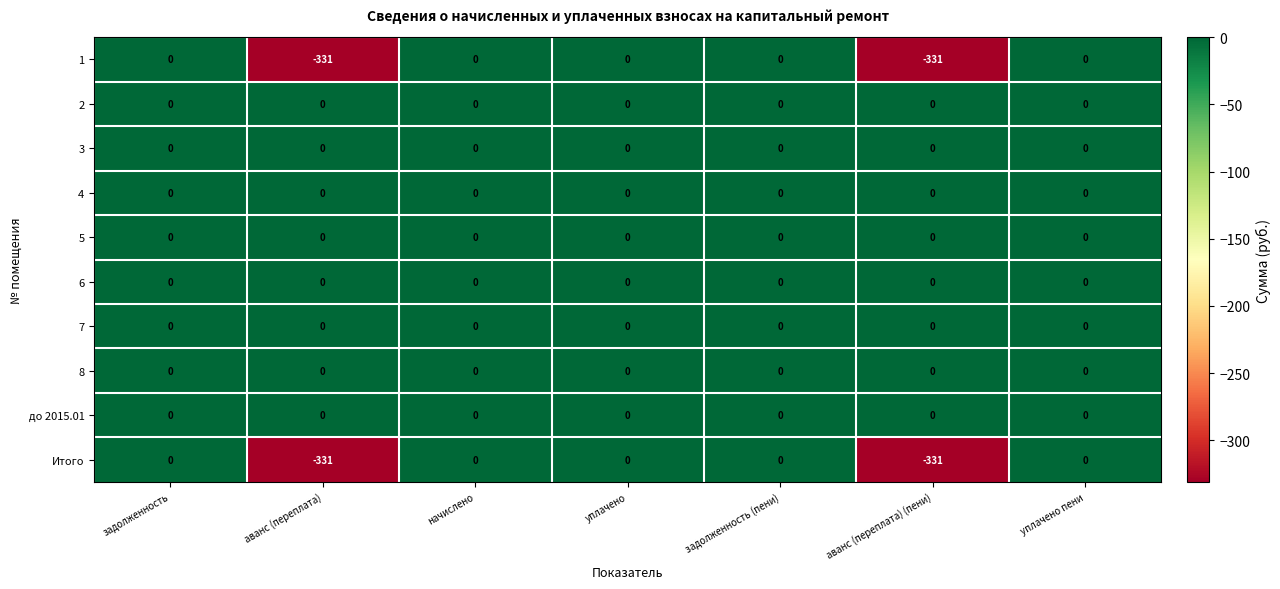

The value of 3 at аванс (переплата) is 0. True or false?

True